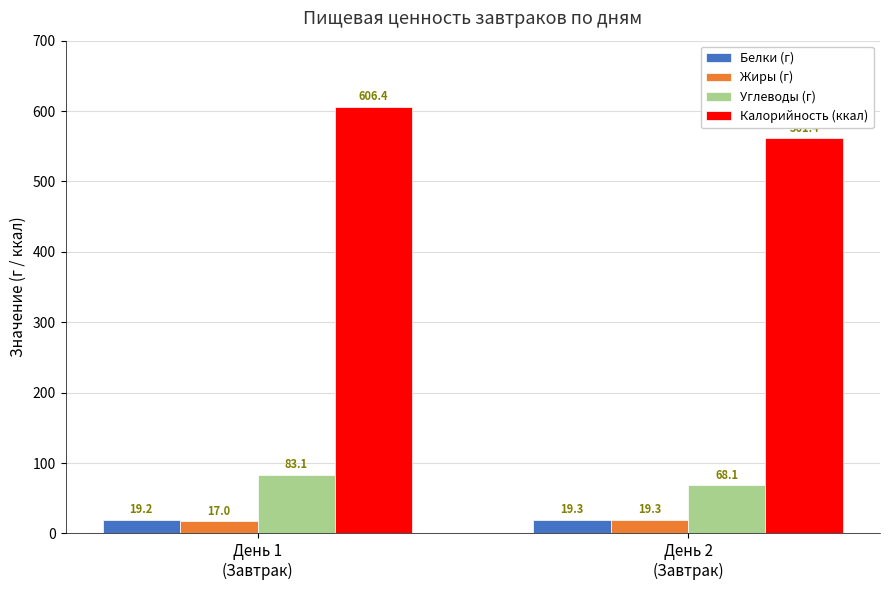

Reading right to left, extract all data points from this chart.

Белки (г): День 2
(Завтрак)=19.3	День 1
(Завтрак)=19.2
Жиры (г): День 2
(Завтрак)=19.3	День 1
(Завтрак)=17.0
Углеводы (г): День 2
(Завтрак)=68.1	День 1
(Завтрак)=83.1
Калорийность (ккал): День 2
(Завтрак)=561.4	День 1
(Завтрак)=606.4